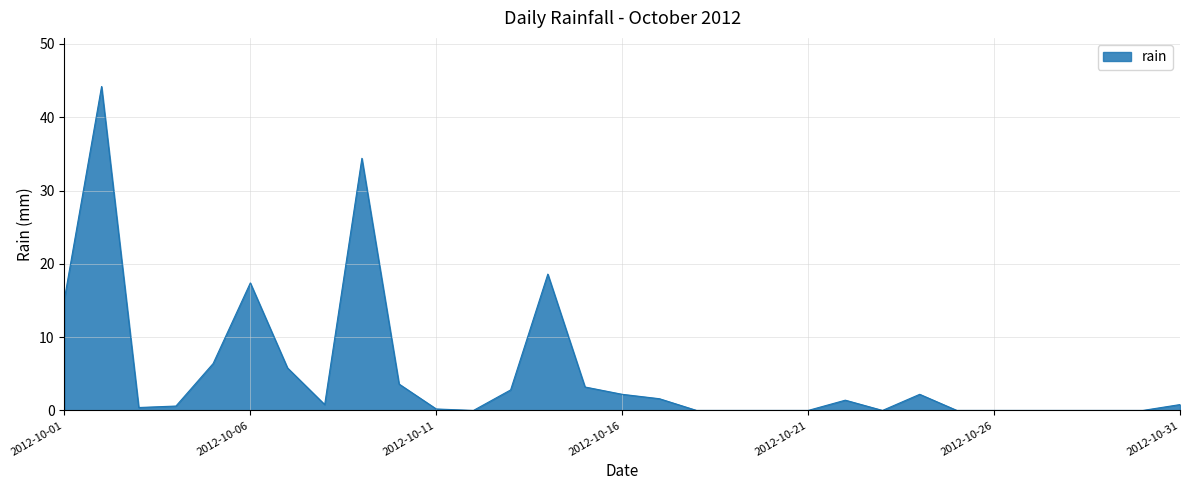

What is the difference between the maximum and minimum values?

44.2